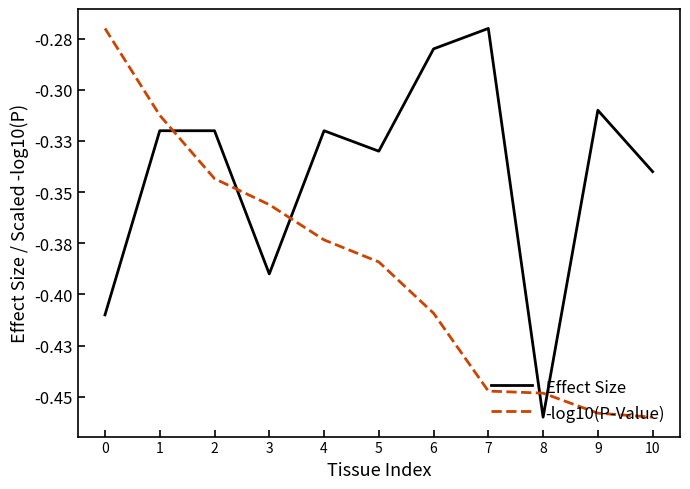

Does the chart have visible grid lines?

No